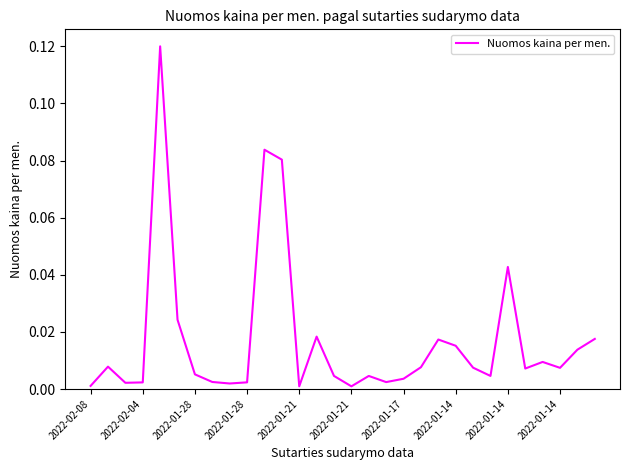

How many lines are shown in the chart?

1